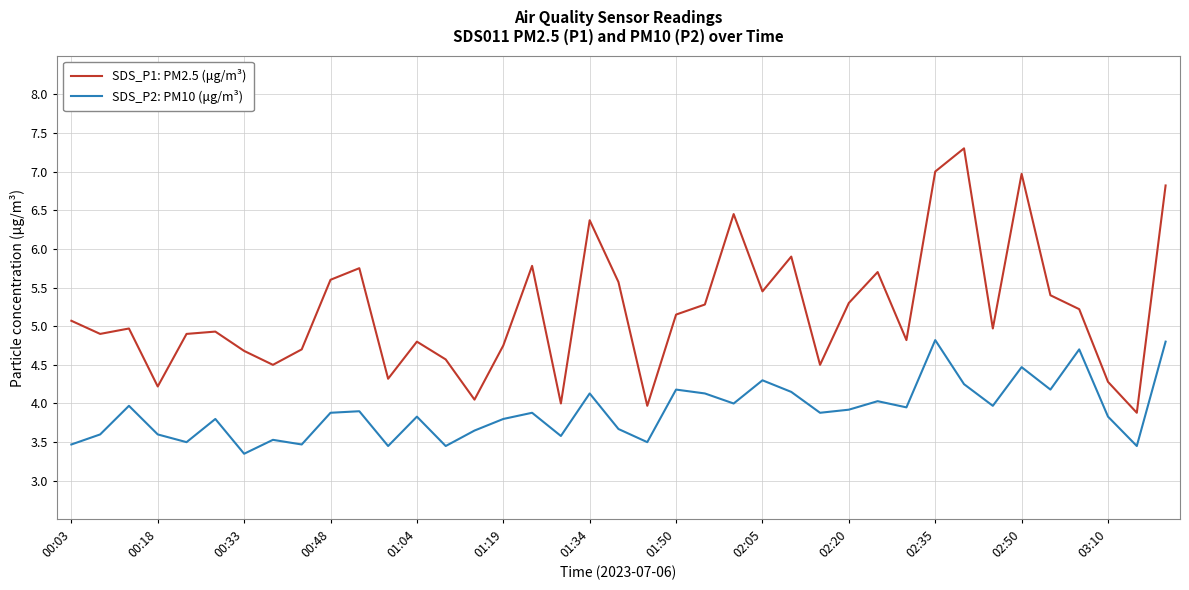

Which series has the largest total across all categories?

SDS_P1: PM2.5 (μg/m³)